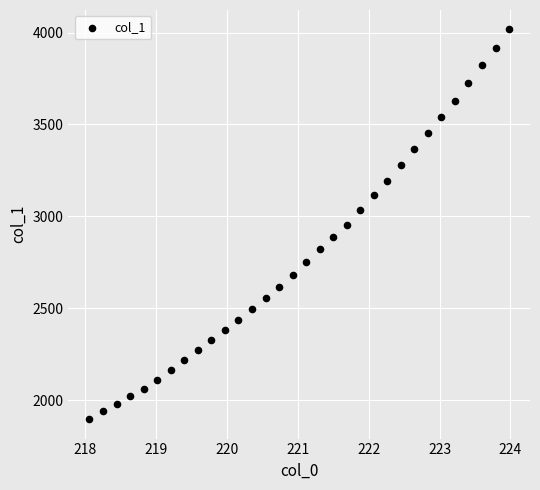

What is the range of X values (max minus min)?

5.9